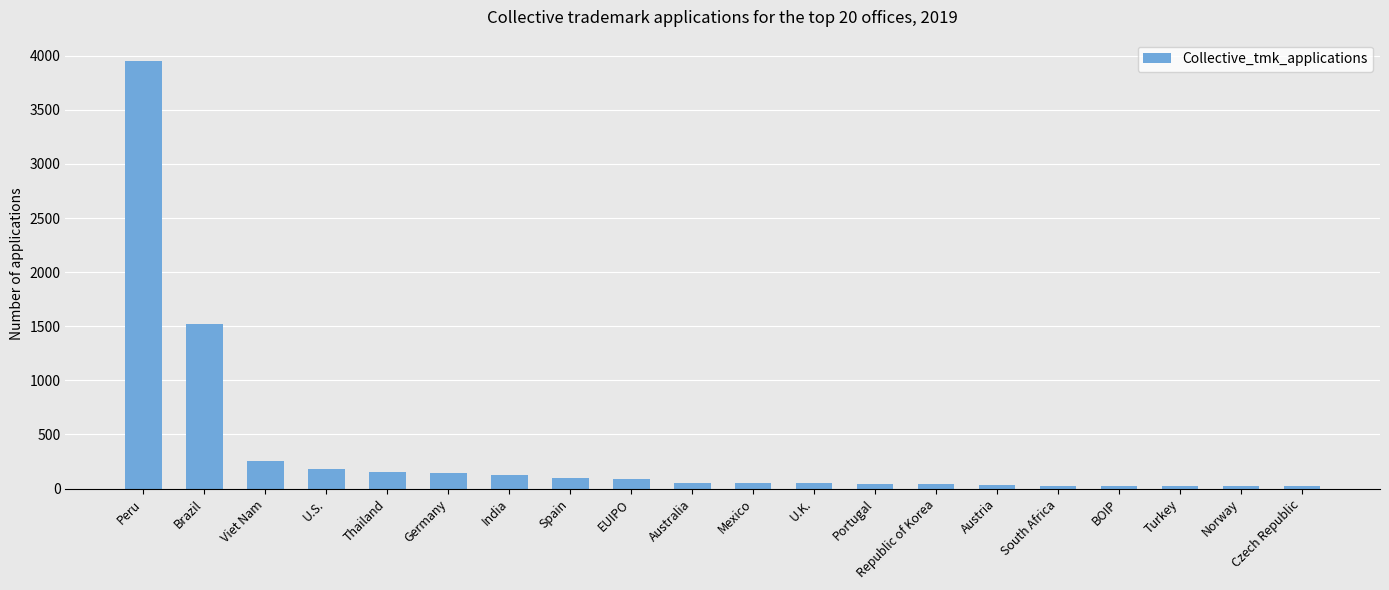

What is the label of the 4th bar from the left?

U.S.